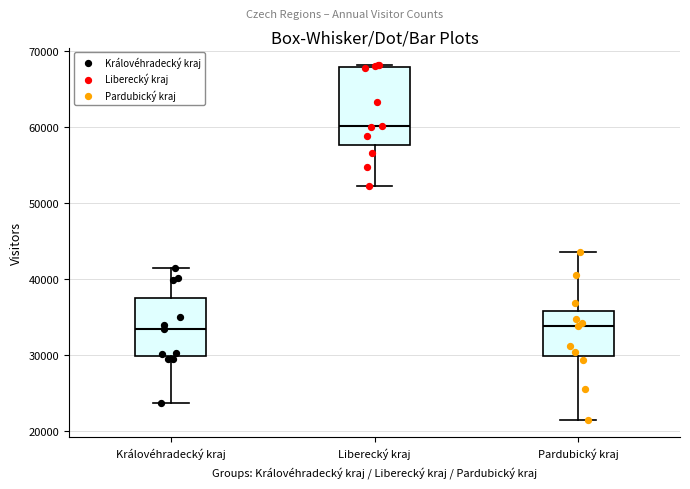

Reading left to right, transcribe this box plot: for each box, give where its median line is, the range the box spans, and where its two whiskers end, as read against the y-axis. The values are not printed on the chart, so give them approximately, as read against the axis.

Královéhradecký kraj: median 33000, box 30000 to 37000, whiskers 24000 to 41000
Liberecký kraj: median 60000, box 58000 to 68000, whiskers 52000 to 68000
Pardubický kraj: median 34000, box 30000 to 36000, whiskers 21000 to 44000